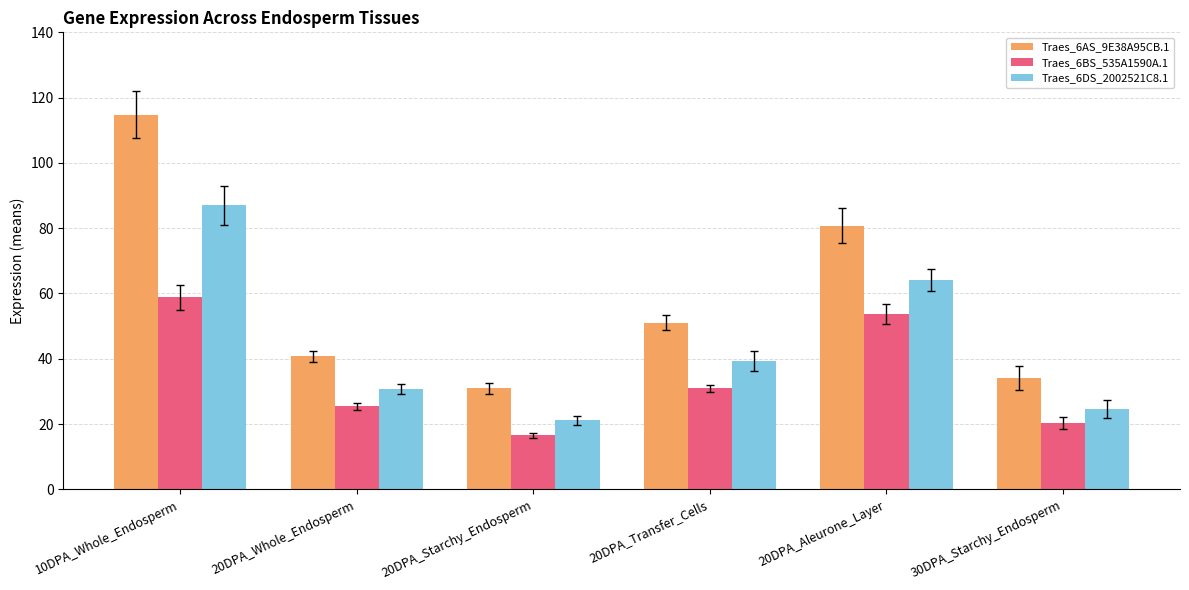

True or false: Traes_6DS_2002521C8.1 has a value of 20.9 at 20DPA_Transfer_Cells.

False